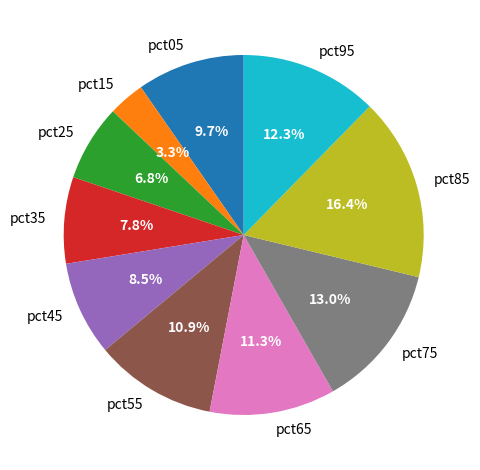

Count the number of slices in the pie.

10